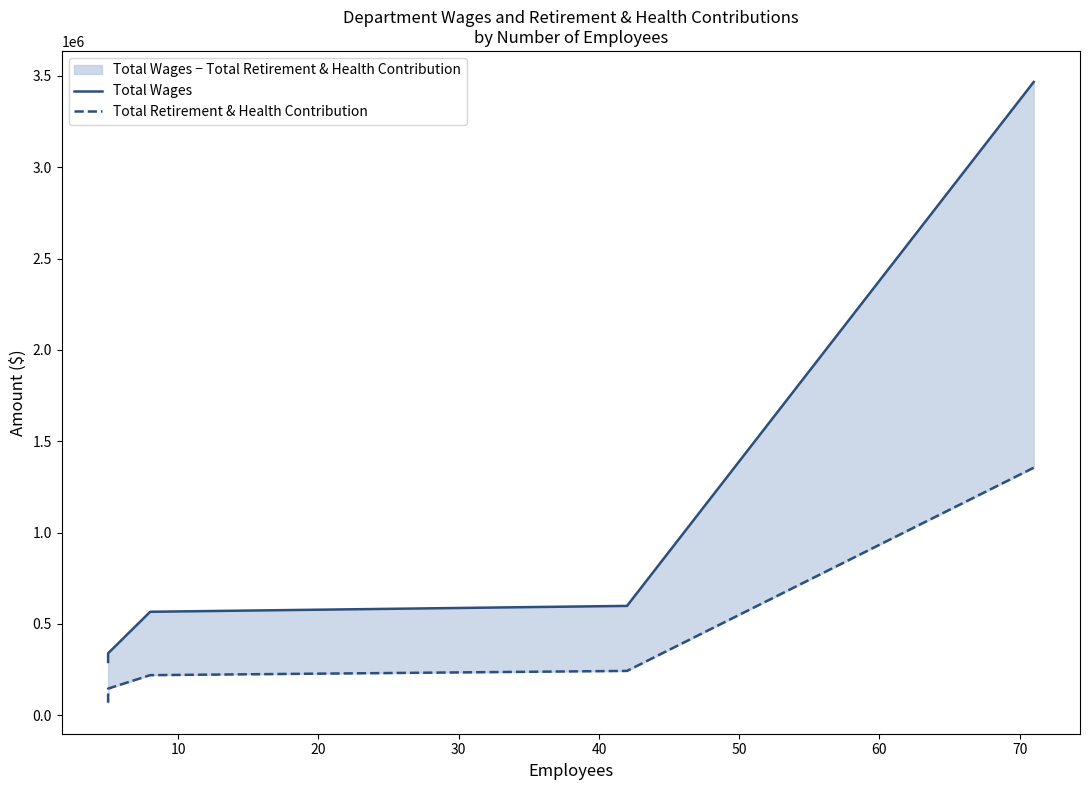

What is the difference between the maximum and minimum values in the Total Retirement & Health Contribution series?

1286099.0